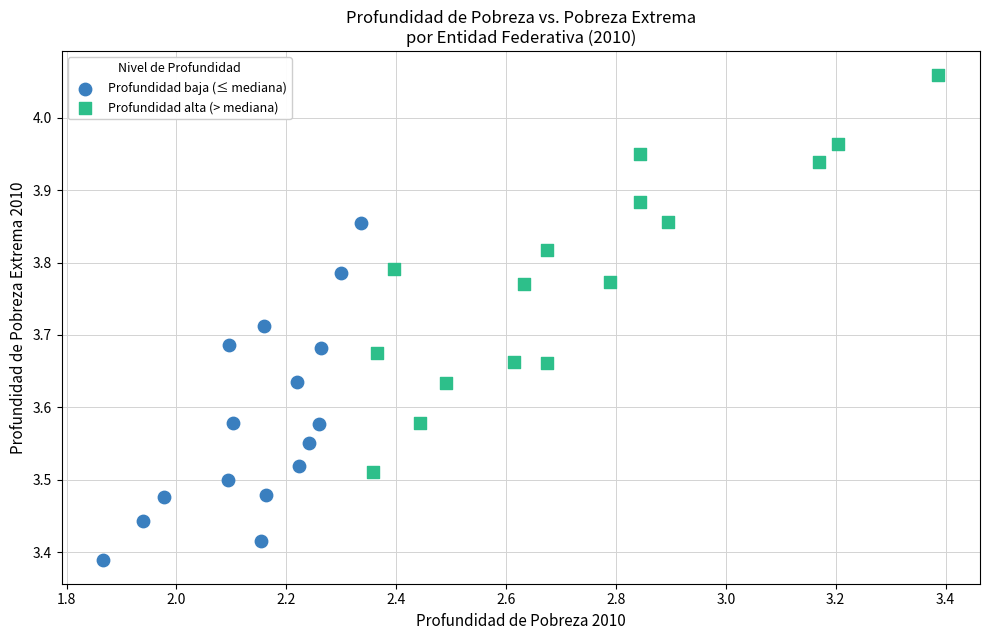

Which series contains the highest Y value?

Profundidad alta (> mediana)